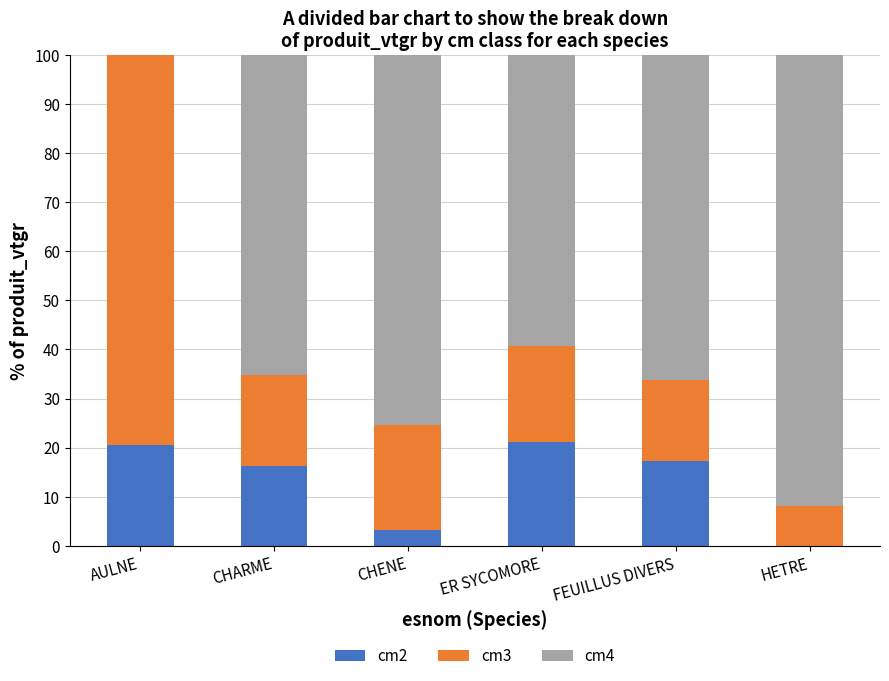

What is the total value across all series at CHARME?

100.0